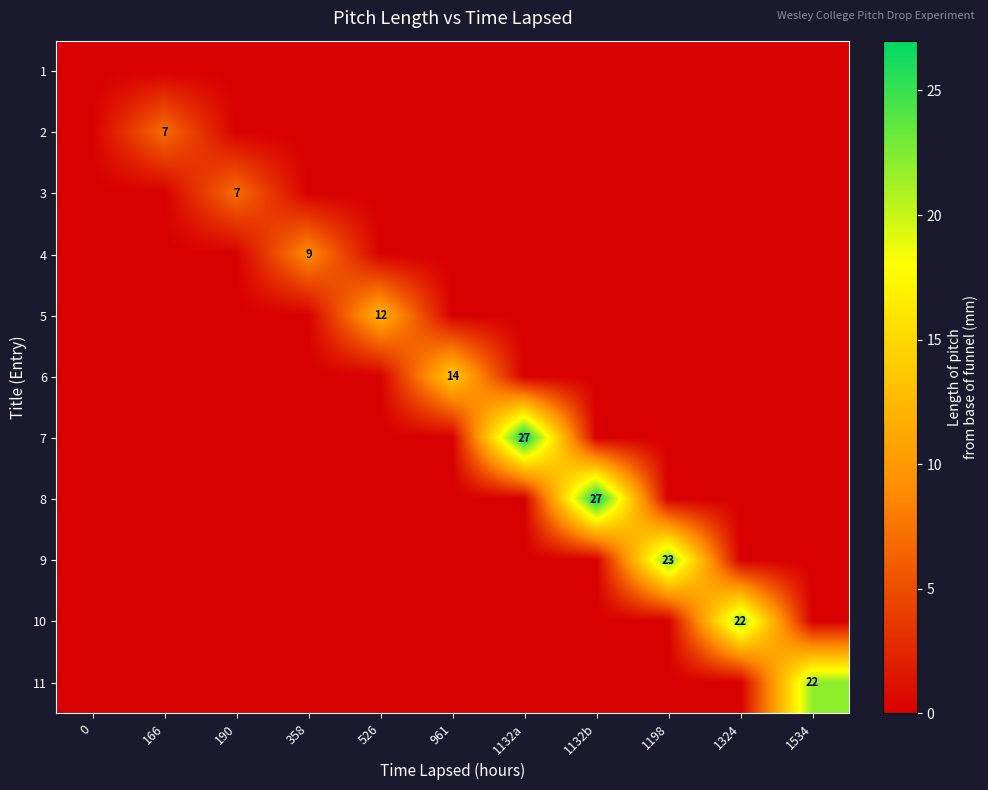

Count the number of data series in this chart.

11